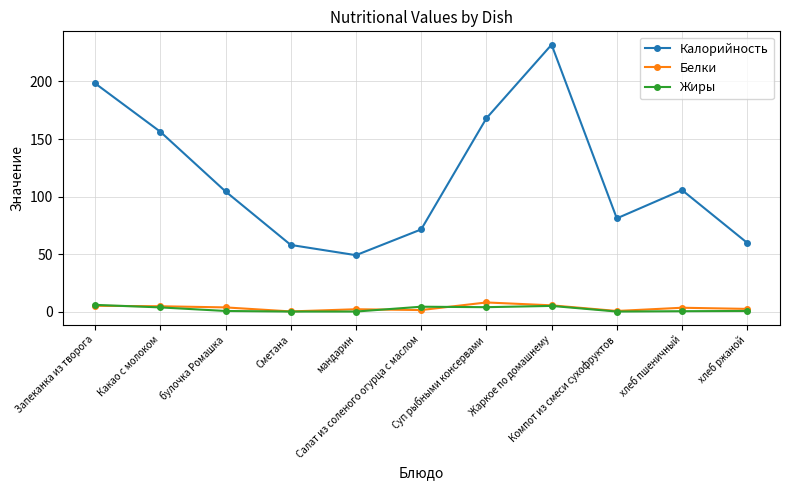

At how many categories does at least one series exceed 32?

11